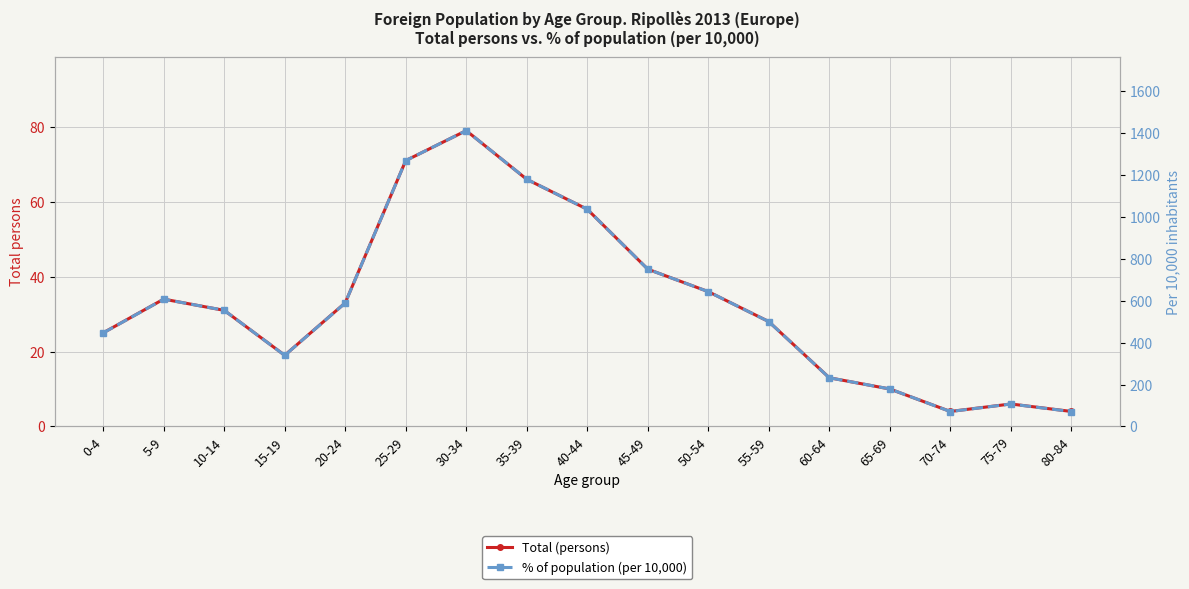

What is the approximate value of Total (persons) at 30-34, to the nearest 10?

80